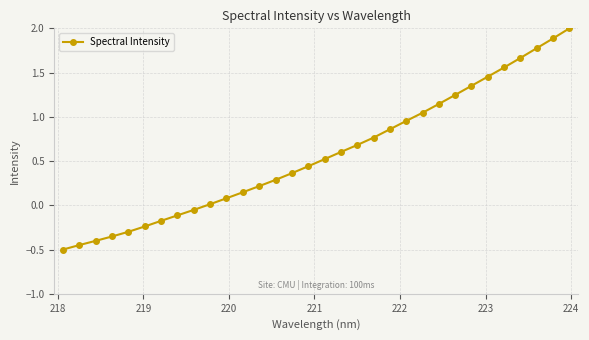

What is the greatest value displayed?

2.0